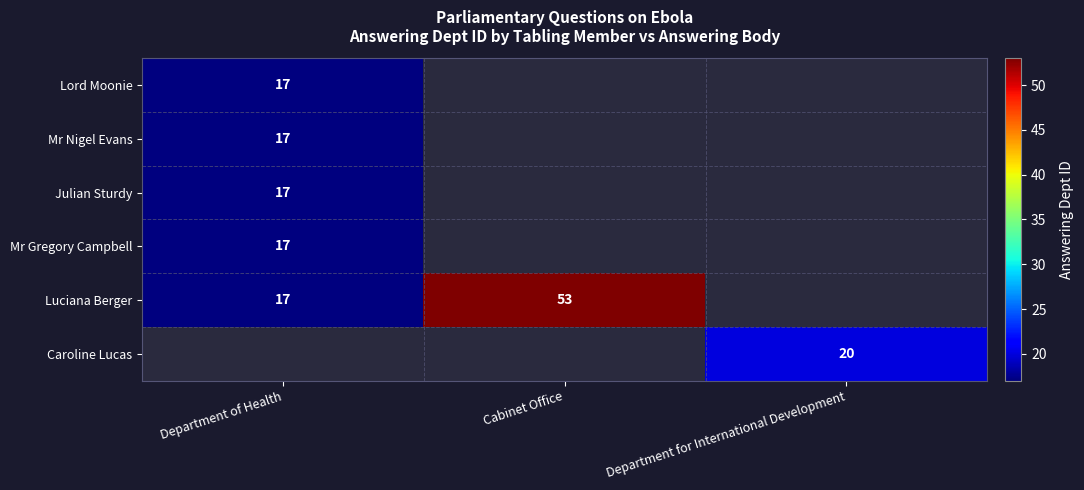

The value of Julian Sturdy at Department of Health is 17. True or false?

True